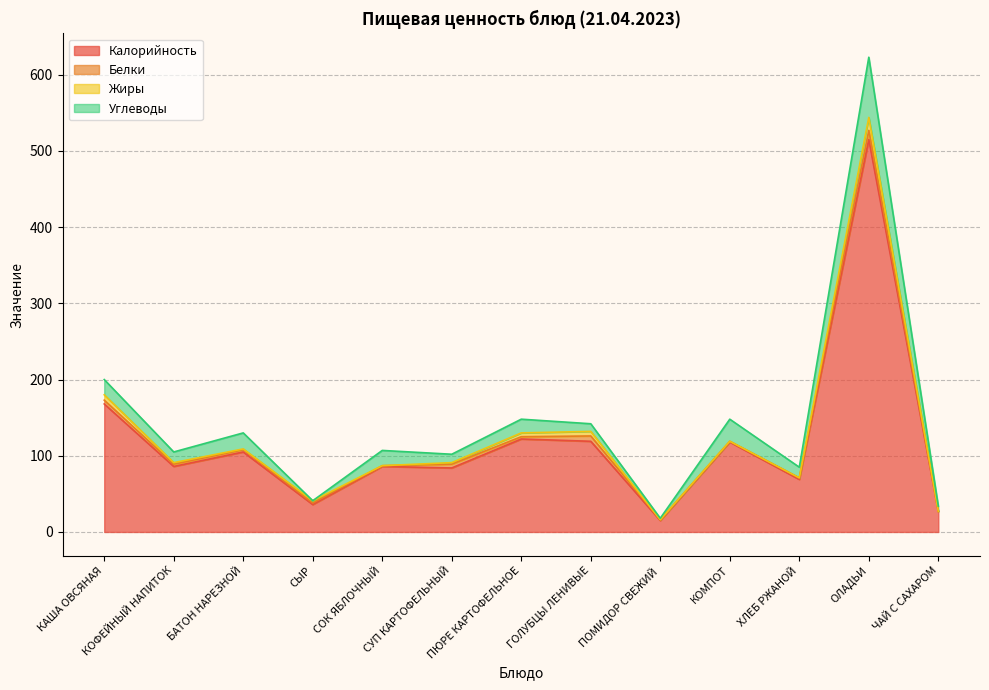

How many positive values does the Углеводы series have?

12